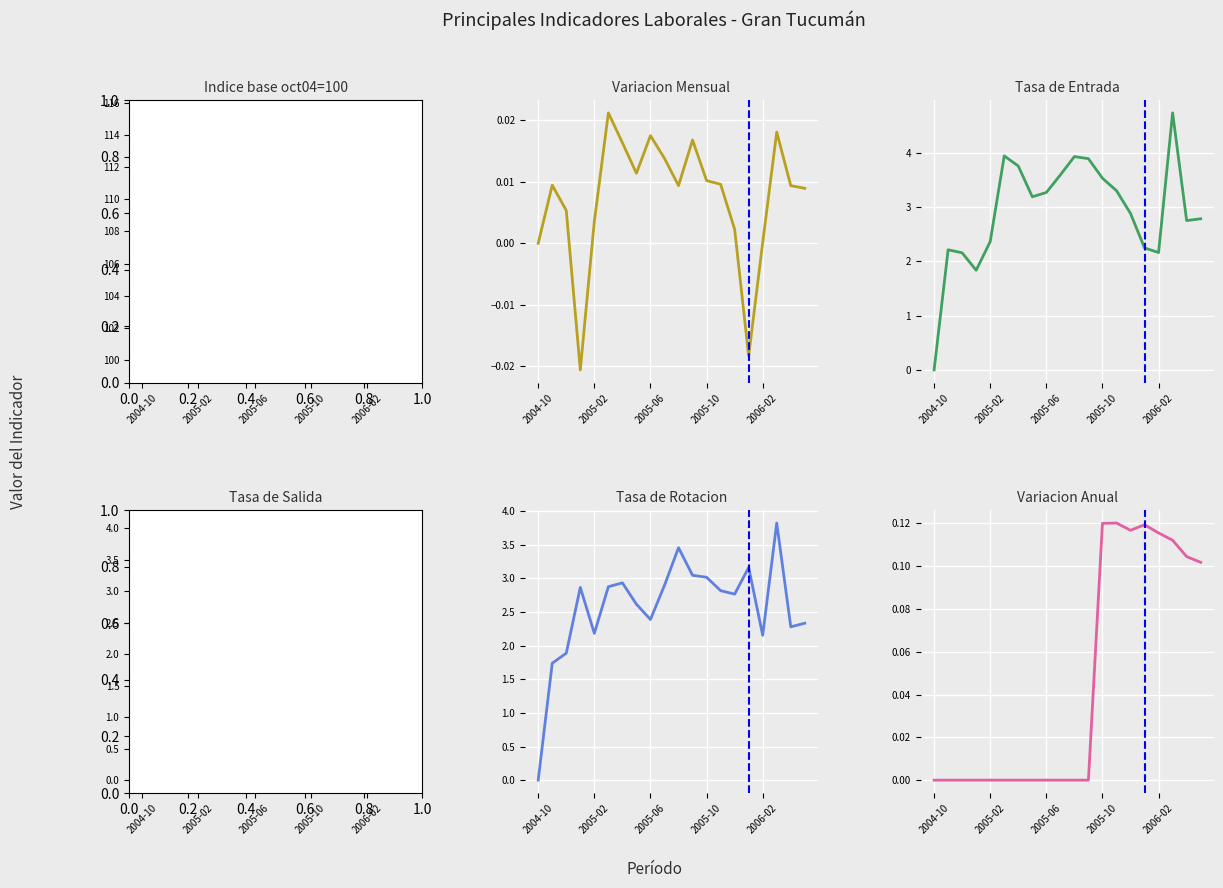

True or false: Tasa de Entrada and Variacion Mensual cross at least once.

False